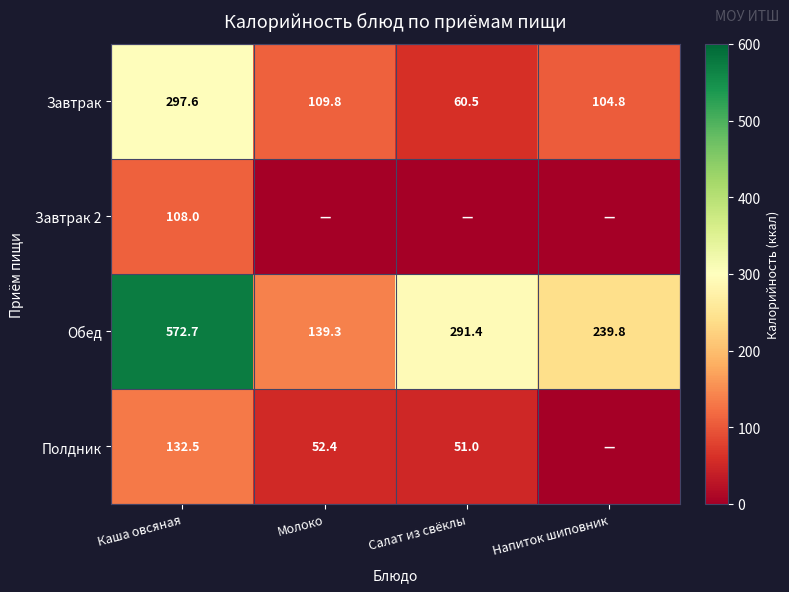

At which label is Завтрак closest to 179?

Молоко